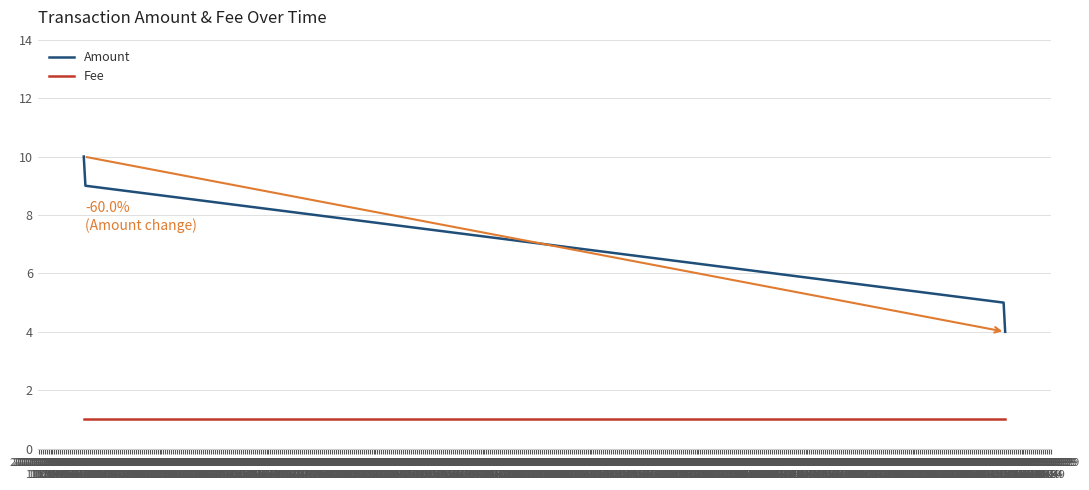

True or false: Amount has more than 0 interior local peaks.

False